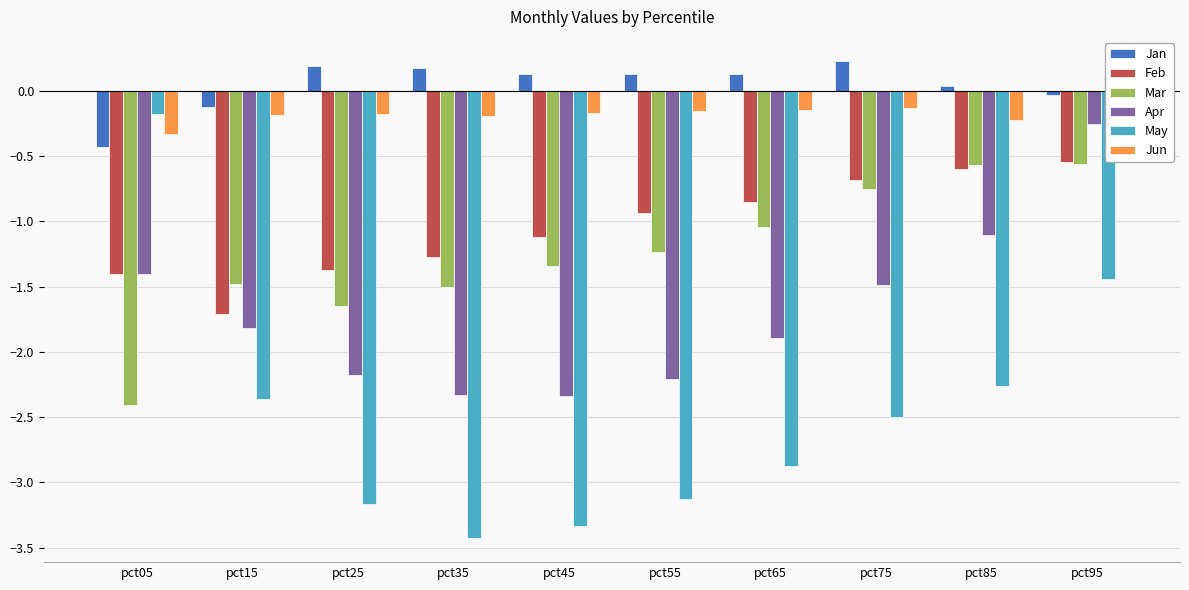

What is the difference between the Mar values at pct05 and pct75?

1.7